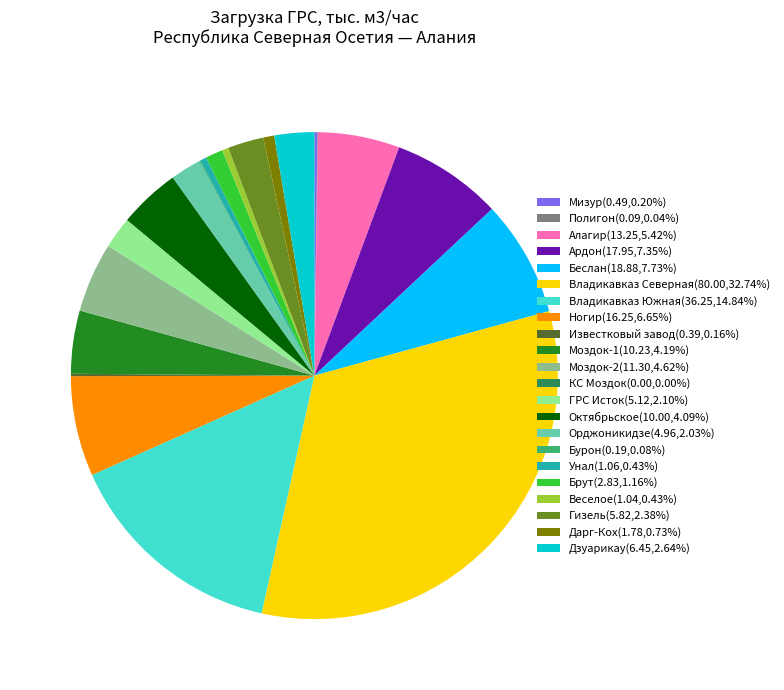

Does Моздок-1(10.23,4.19%) represent more than half of the total?

No